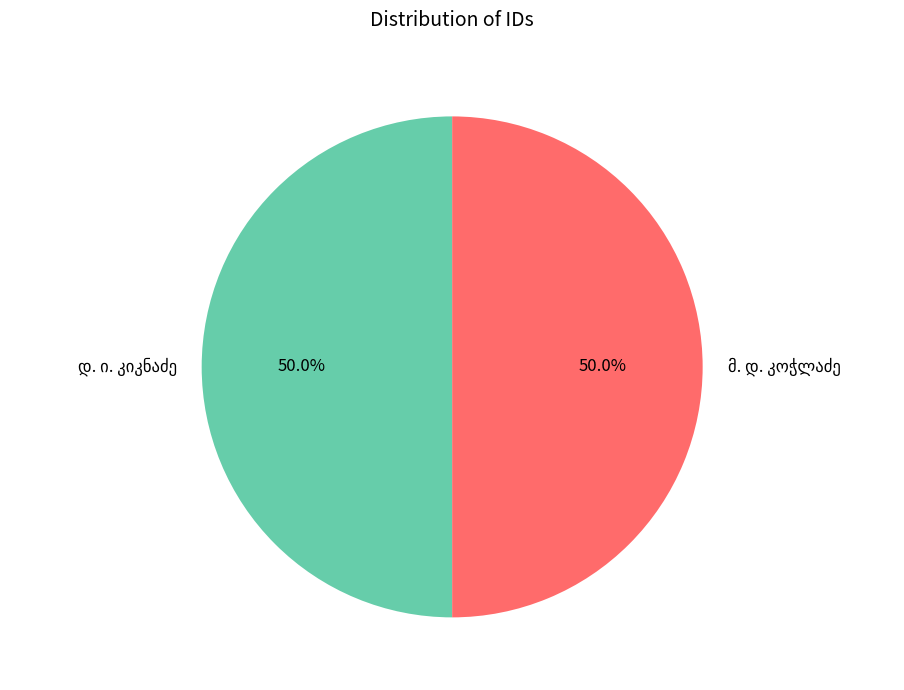

Count the number of slices in the pie.

2